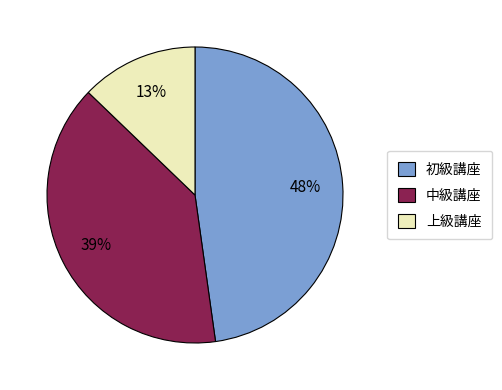

To the nearest percent, what is the average slice percentage?

33%